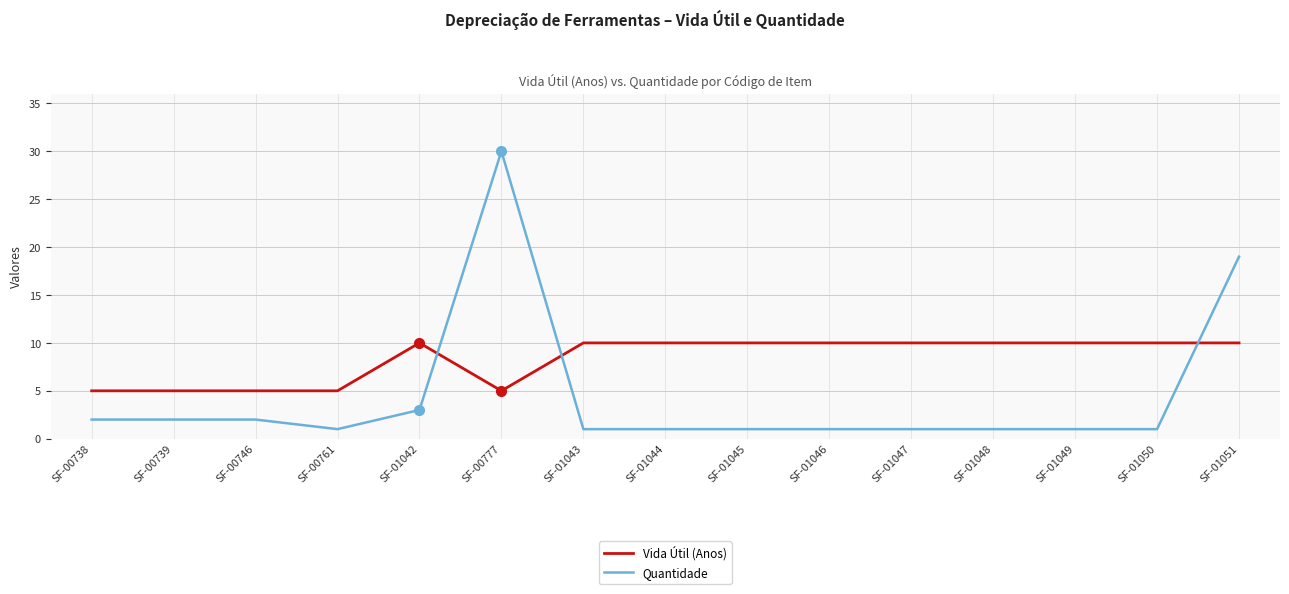

Reading right to left, list all the values displayed in this chart.

Vida Útil (Anos): SF-01051=10	SF-01050=10	SF-01049=10	SF-01048=10	SF-01047=10	SF-01046=10	SF-01045=10	SF-01044=10	SF-01043=10	SF-00777=5	SF-01042=10	SF-00761=5	SF-00746=5	SF-00739=5	SF-00738=5
Quantidade: SF-01051=19	SF-01050=1	SF-01049=1	SF-01048=1	SF-01047=1	SF-01046=1	SF-01045=1	SF-01044=1	SF-01043=1	SF-00777=30	SF-01042=3	SF-00761=1	SF-00746=2	SF-00739=2	SF-00738=2